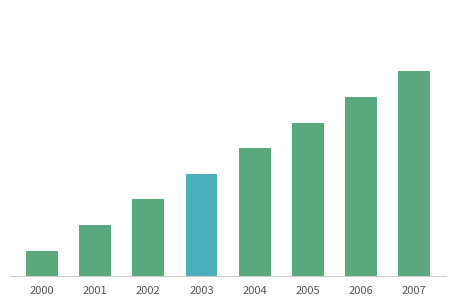

Read the value at 2003.

4